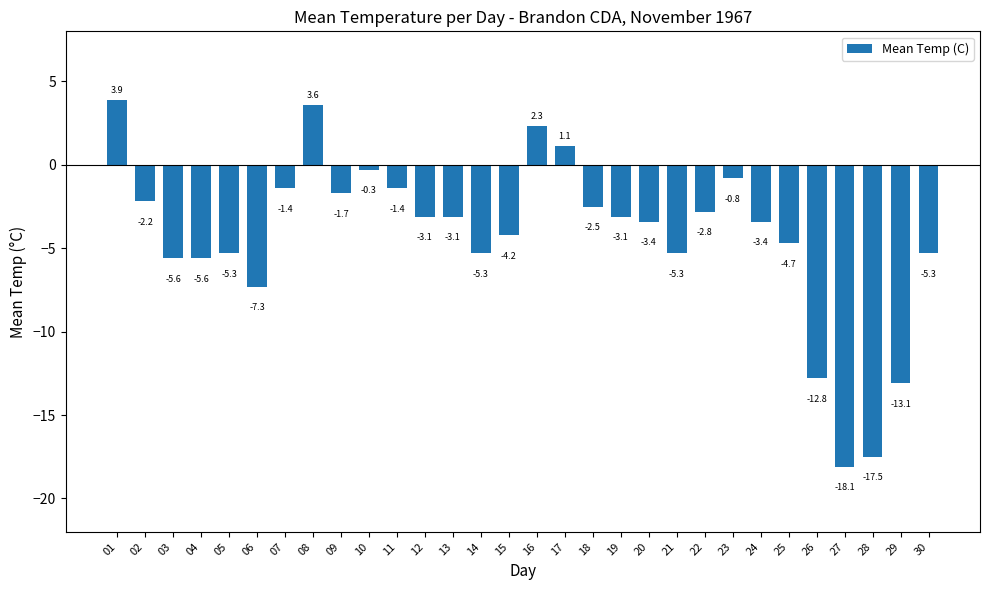

At which category does the chart reach its minimum across all series?

27